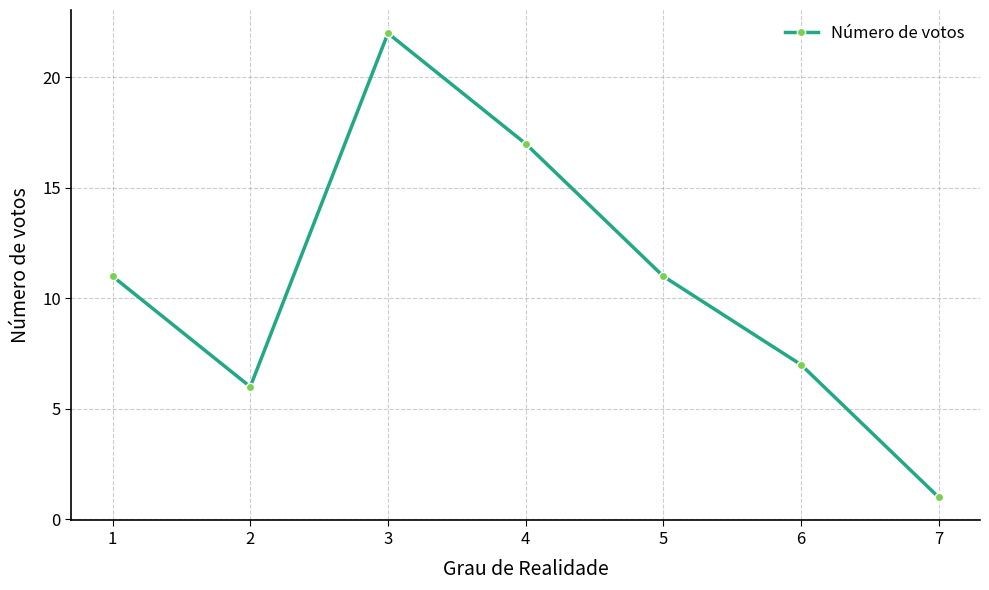

Is it true that the value at 7 is 0?

False